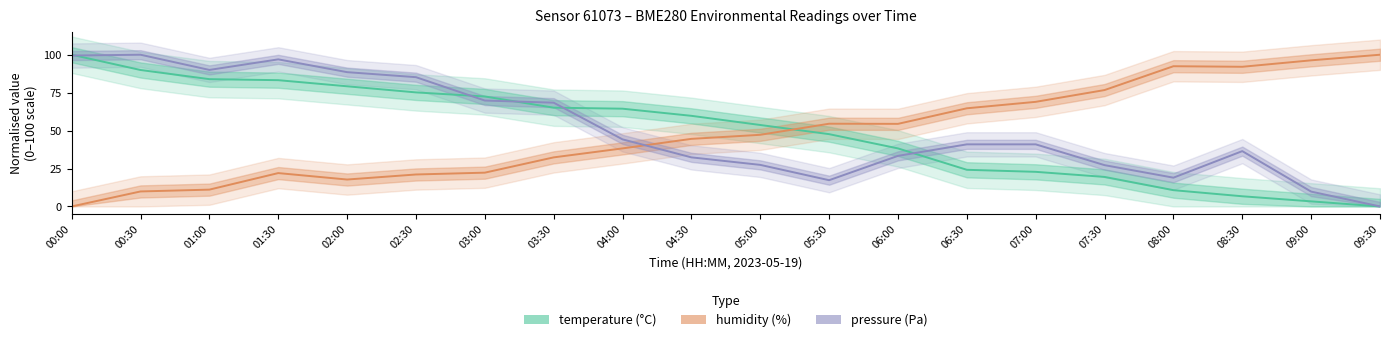

Is it true that temperature equals 53.7 at 05:00?

True